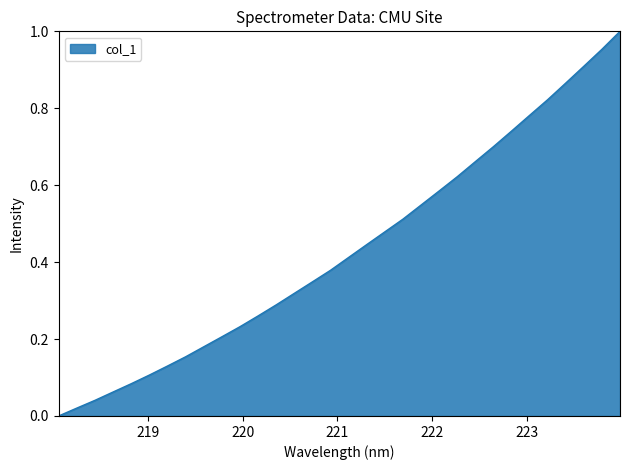

Rank the categories by value from highest to lowest.

223.9802, 223.7895, 223.5987, 223.408, 223.2172, 223.0264, 222.8355, 222.6447, 222.4538, 222.263, 222.0721, 221.8812, 221.6902, 221.4993, 221.3083, 221.1174, 220.9264, 220.7354, 220.5444, 220.3533, 220.1623, 219.9712, 219.7801, 219.589, 219.3979, 219.2067, 219.0156, 218.8244, 218.6332, 218.442, 218.2508, 218.0596